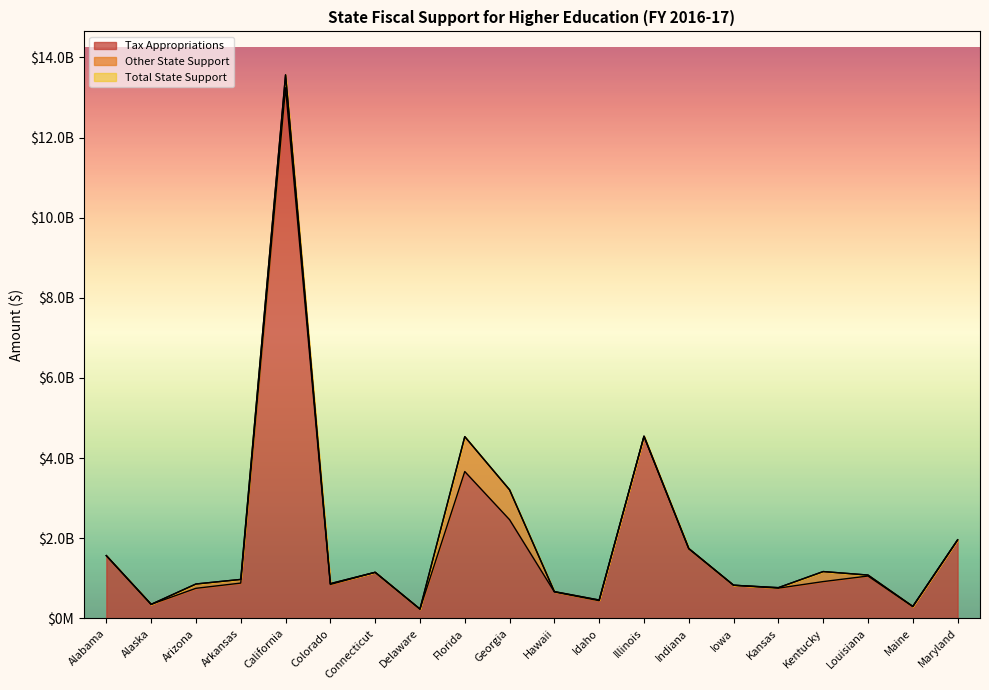

Does the chart have visible grid lines?

No